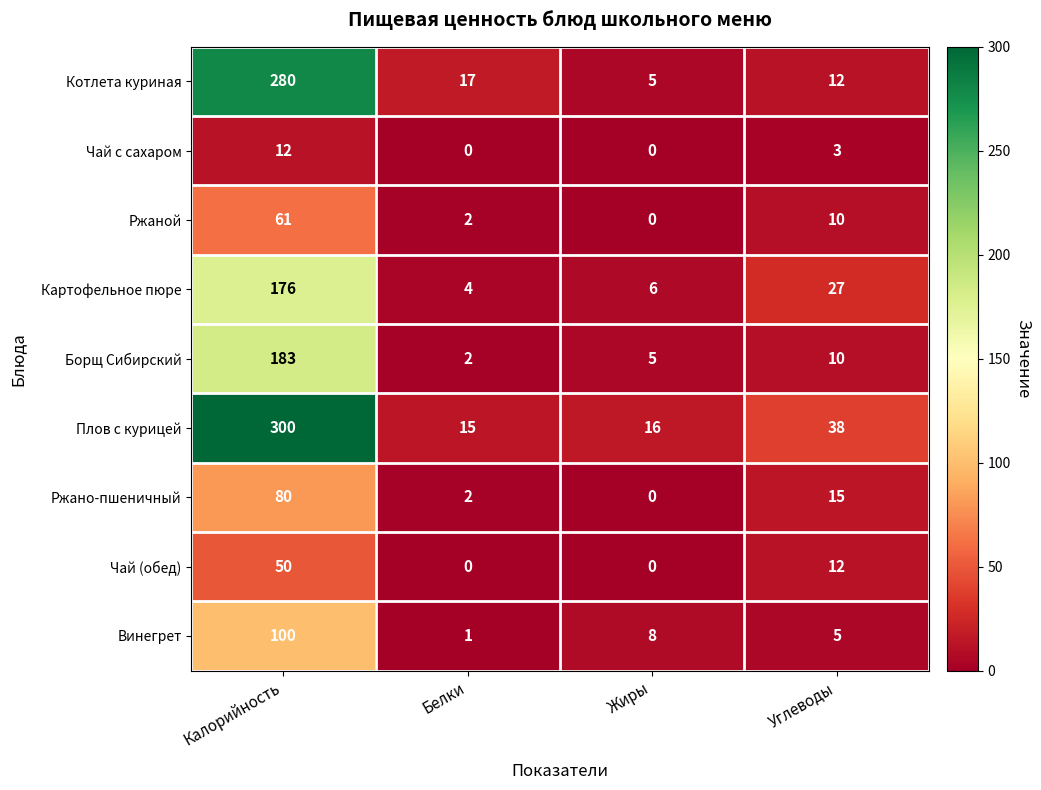

Which category has the lowest value in the Ржаной series?

Жиры